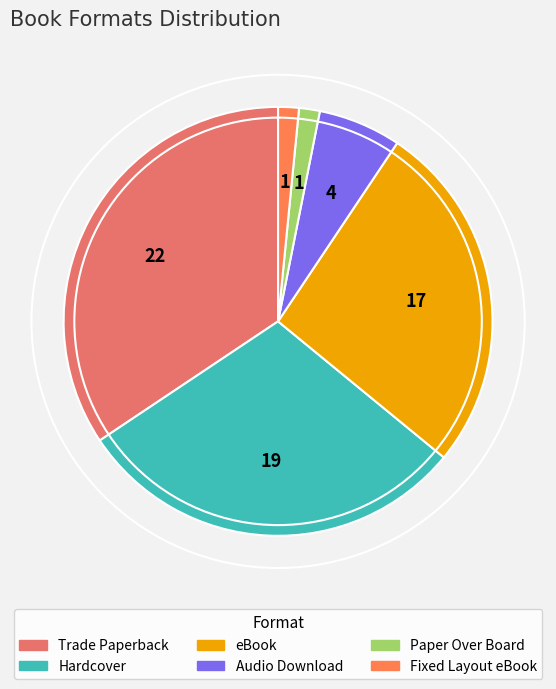

How many segments does this pie chart have?

6